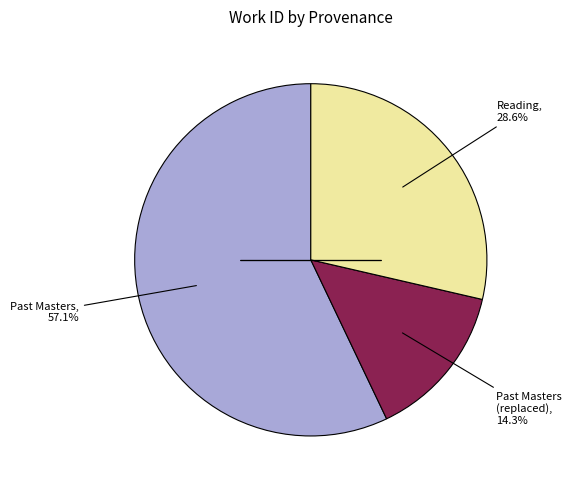

Does any single category account for the majority?

Yes